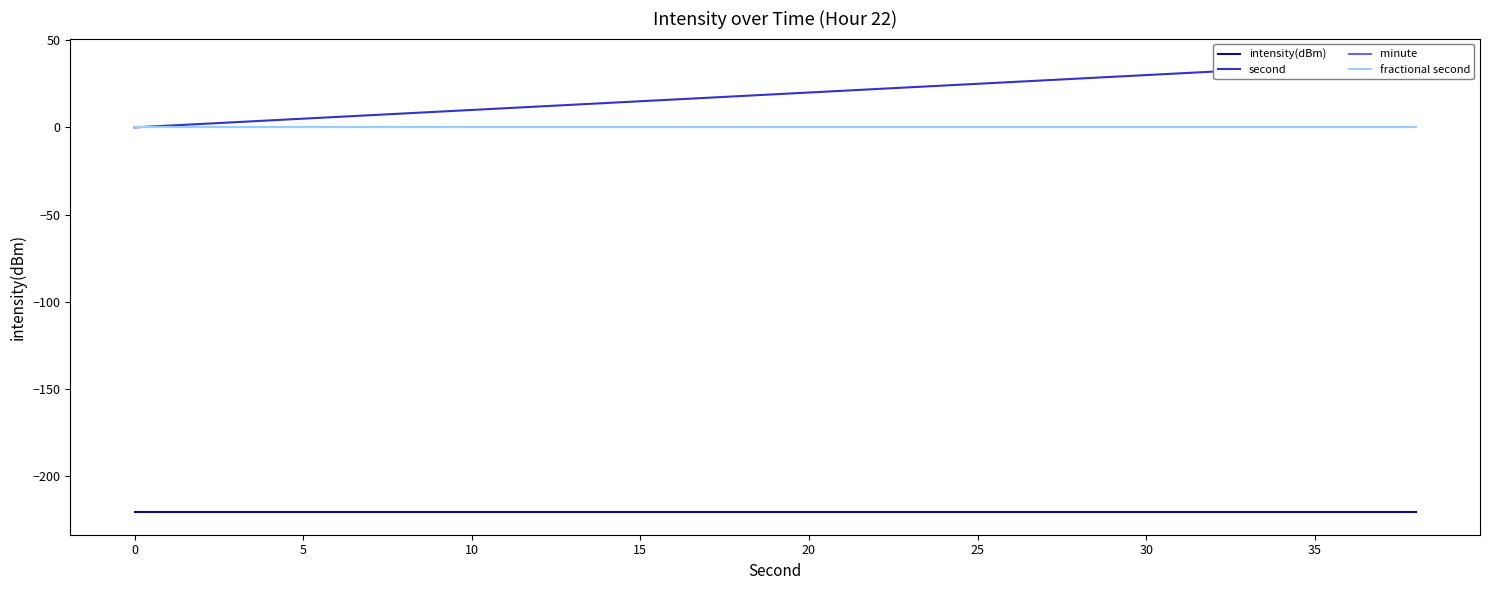

Is the value of intensity(dBm) at 19 greater than the value of minute at 15?

No